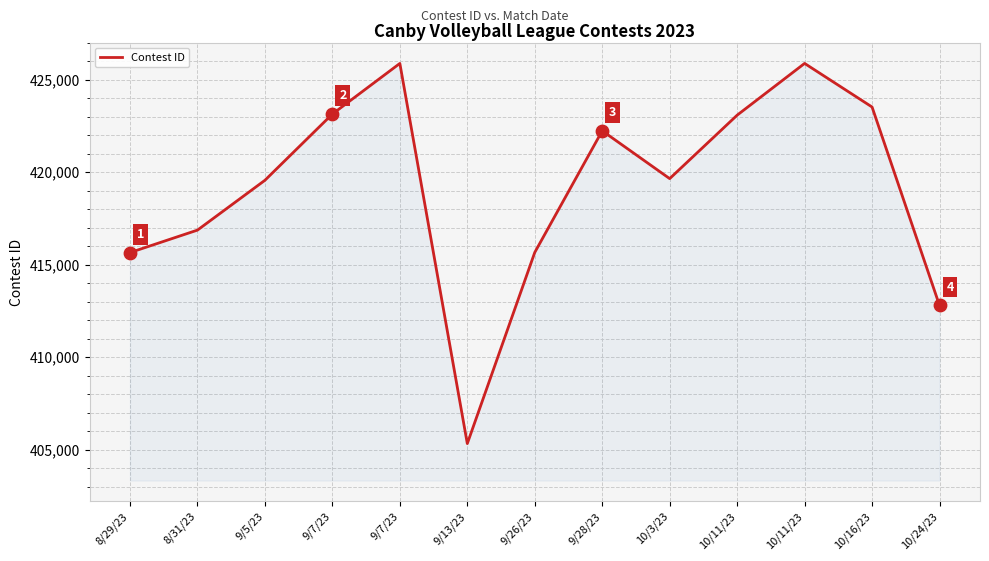

What is the ratio of the value at 9/26/23 to the value at 8/31/23?

1.0